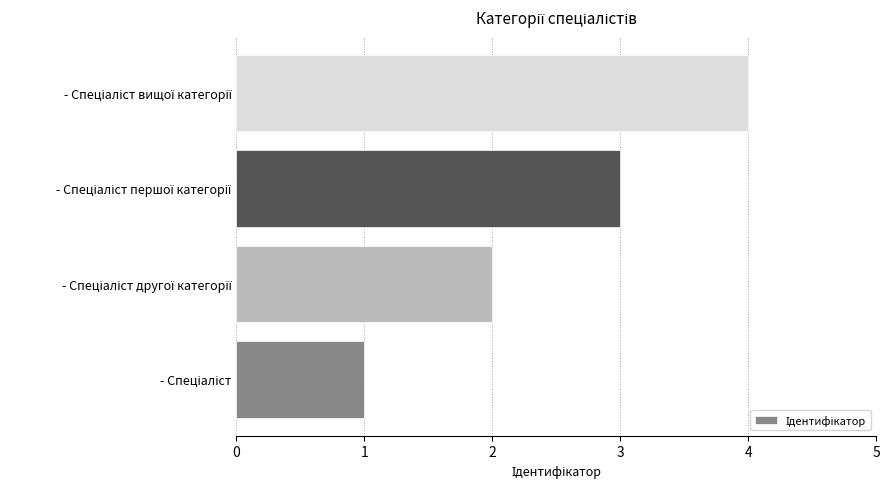

What is the difference between the maximum and minimum values?

3